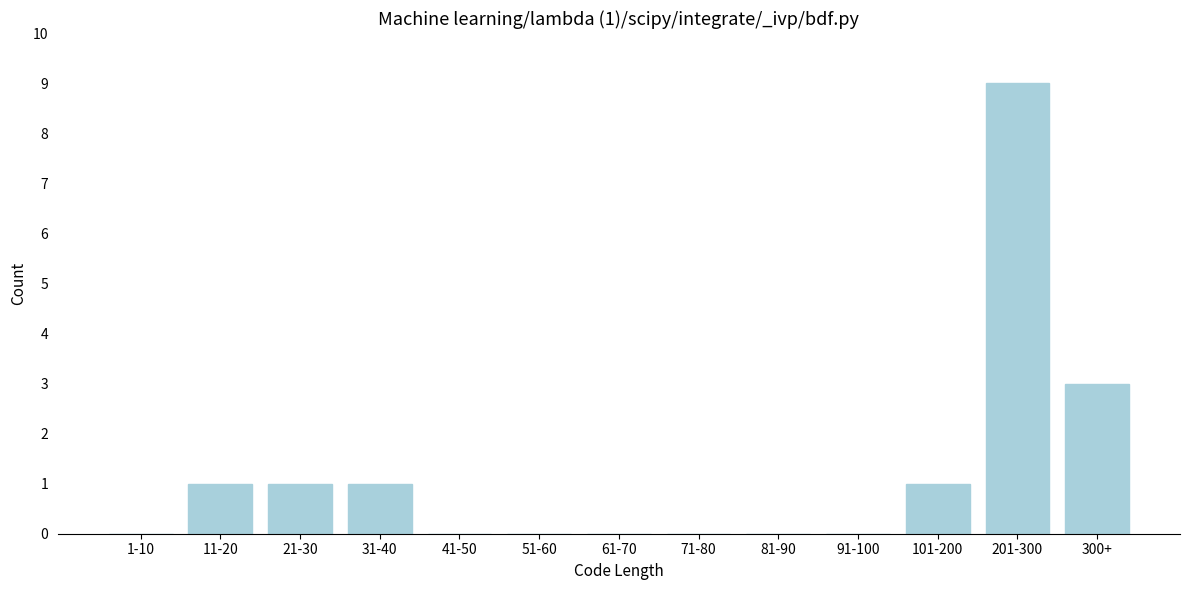

Reading left to right, what are all the values shown in this chart?

1-10=0	11-20=1	21-30=1	31-40=1	41-50=0	51-60=0	61-70=0	71-80=0	81-90=0	91-100=0	101-200=1	201-300=9	300+=3